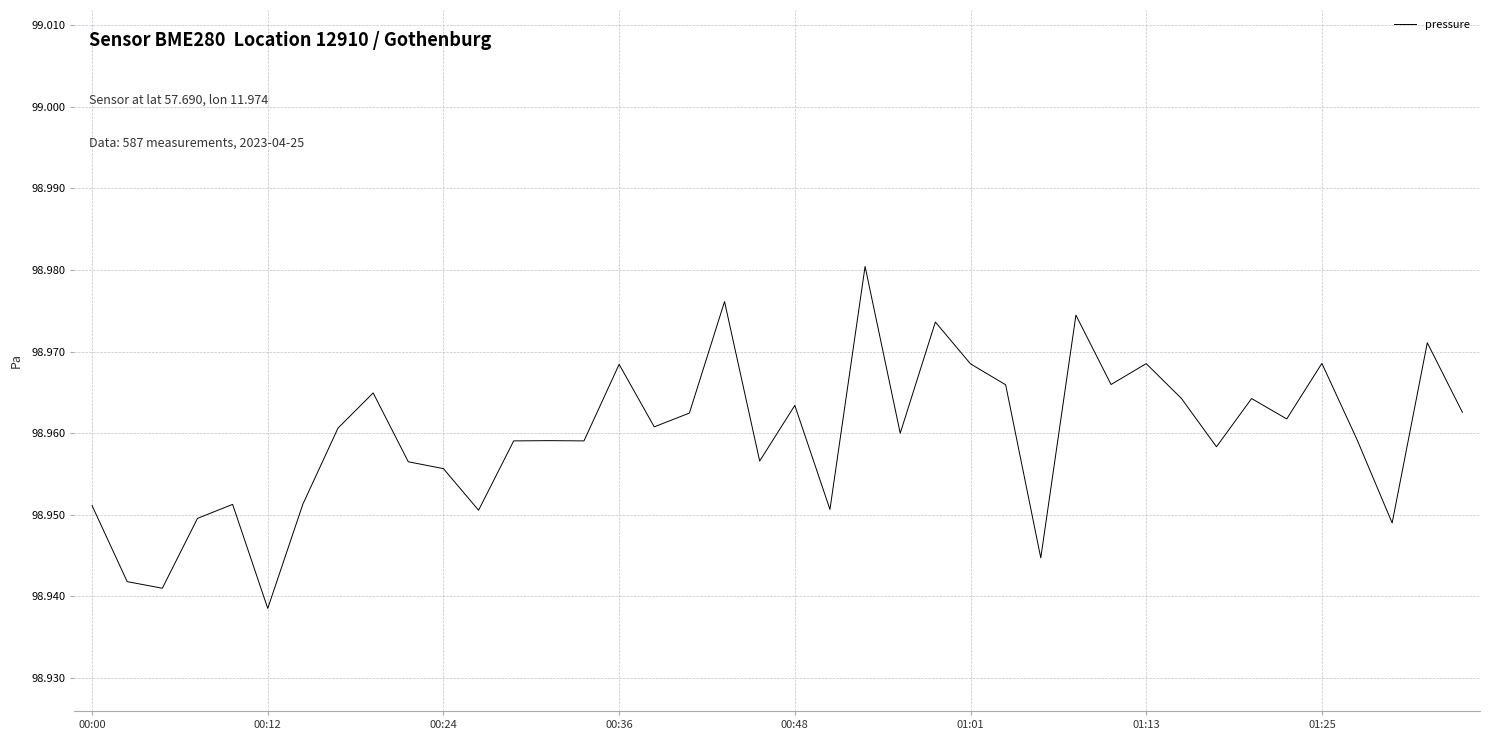

List the labels in order of value, largest first.

22, 18, 28, 24, 38, 35, 30, 25, 15, 29, 26, 8, 31, 33, 20, 39, 17, 34, 16, 01:25, 23, 36, 13, 12, 14, 32, 19, 9, 10, 01:13, 00:48, 00:00, 21, 11, 00:36, 37, 27, 00:12, 00:24, 01:01